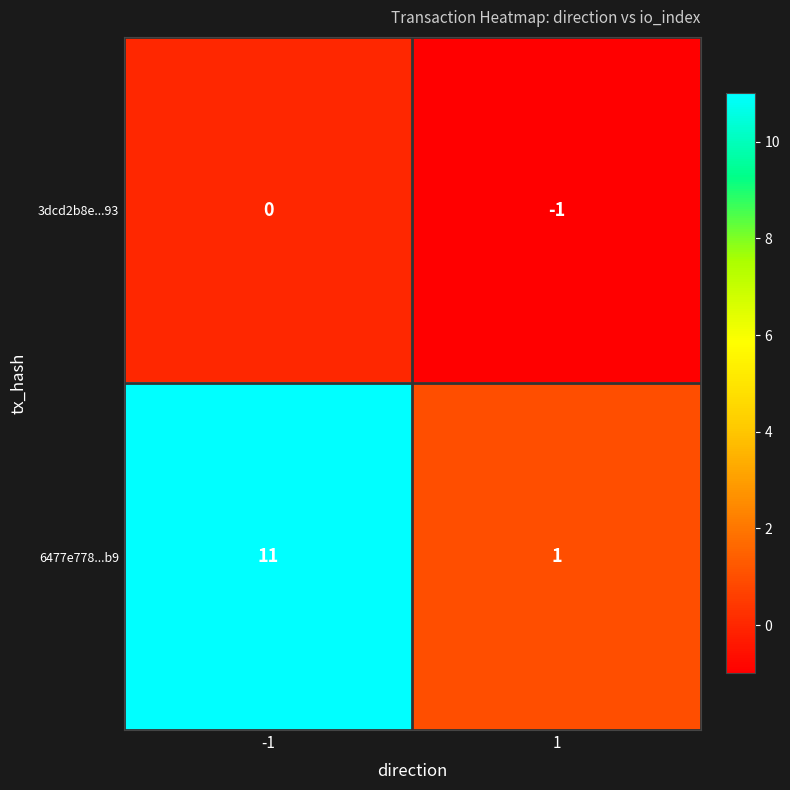

Rank the series by their average value, from highest to lowest.

6477e778...b9, 3dcd2b8e...93